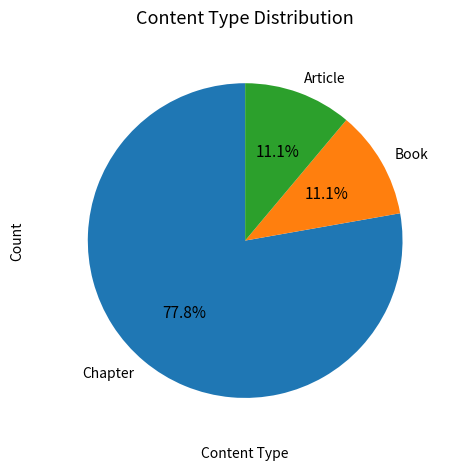

Which category has the biggest portion of the pie?

Chapter